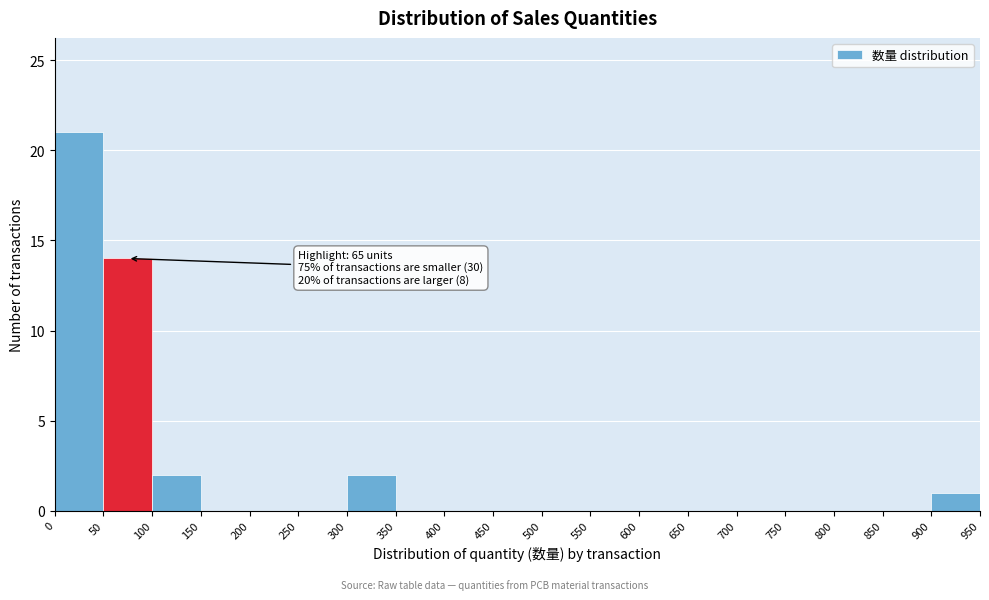

Which range on the x-axis has the tallest bar?

0 to 50